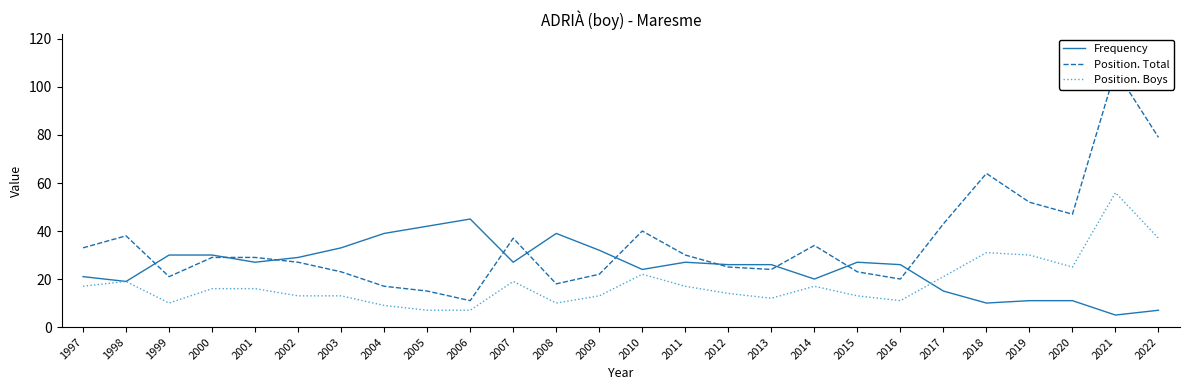

Where is the first local maximum for Position. Total?

1998